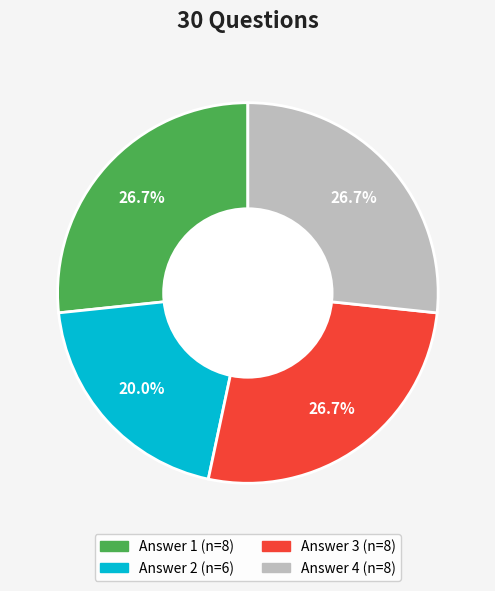

To the nearest percent, what is the average slice percentage?

25%